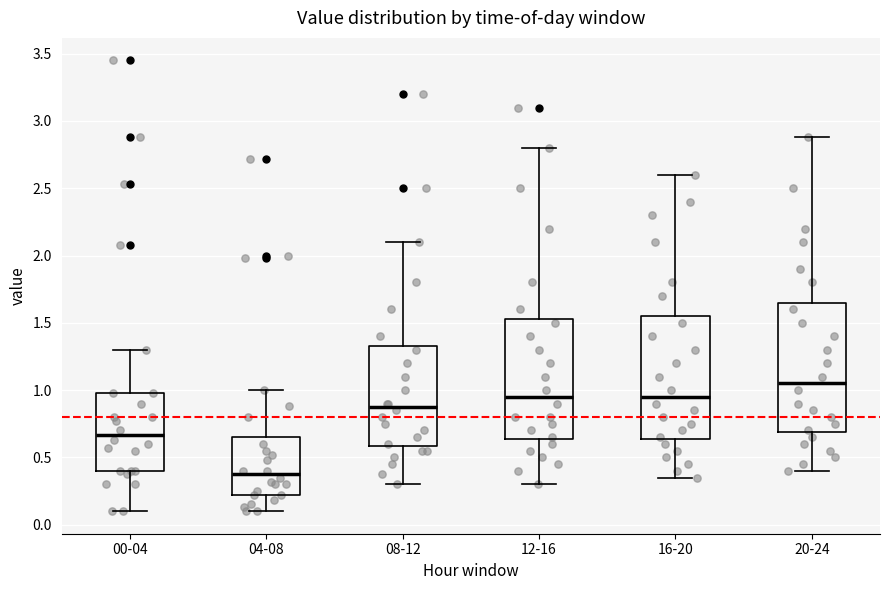

Comparing the boxes themselves (not the whiskers), which one is the tallest?

20-24